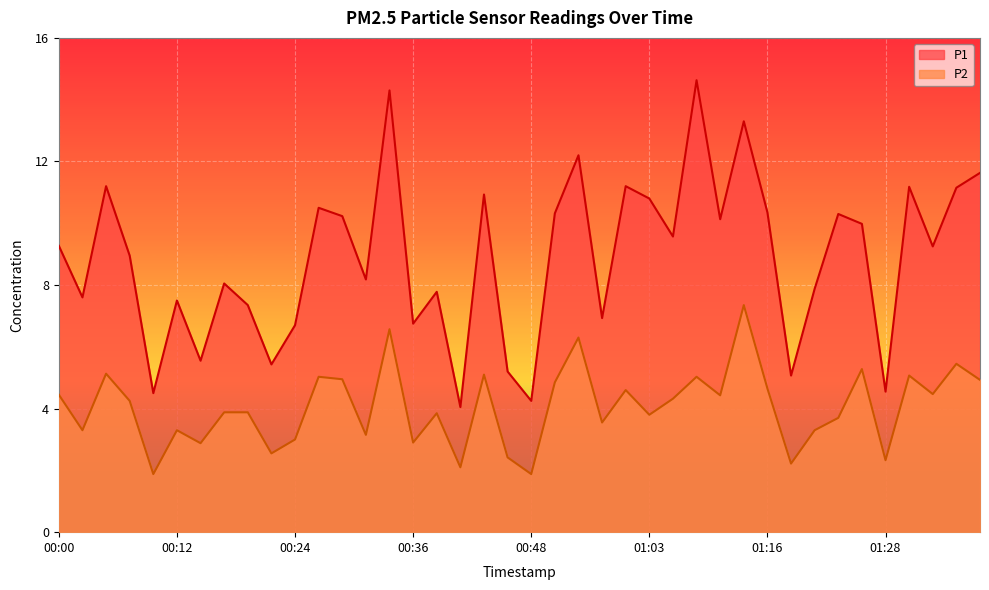

Reading right to left, what are all the values shown in this chart?

P1: 01:38=11.6	01:35=11.2	01:33=9.2	01:30=11.2	01:28=4.5	01:26=10.0	01:23=10.3	01:21=7.9	01:18=5.1	01:16=10.3	01:13=13.3	01:11=10.1	01:08=14.6	01:06=9.6	01:03=10.8	00:58=11.2	00:56=6.9	00:53=12.2	00:51=10.3	00:48=4.2	00:46=5.2	00:43=10.9	00:41=4.0	00:38=7.8	00:36=6.8	00:34=14.3	00:31=8.2	00:29=10.2	00:26=10.5	00:24=6.7	00:21=5.4	00:19=7.3	00:17=8.1	00:14=5.5	00:12=7.5	00:09=4.5	00:07=8.9	00:05=11.2	00:02=7.6	00:00=9.3
P2: 01:38=4.9	01:35=5.5	01:33=4.5	01:30=5.1	01:28=2.3	01:26=5.3	01:23=3.7	01:21=3.3	01:18=2.2	01:16=4.7	01:13=7.3	01:11=4.4	01:08=5.0	01:06=4.3	01:03=3.8	00:58=4.6	00:56=3.5	00:53=6.3	00:51=4.8	00:48=1.9	00:46=2.4	00:43=5.1	00:41=2.1	00:38=3.9	00:36=2.9	00:34=6.6	00:31=3.1	00:29=5.0	00:26=5.0	00:24=3.0	00:21=2.5	00:19=3.9	00:17=3.9	00:14=2.9	00:12=3.3	00:09=1.9	00:07=4.2	00:05=5.1	00:02=3.3	00:00=4.5